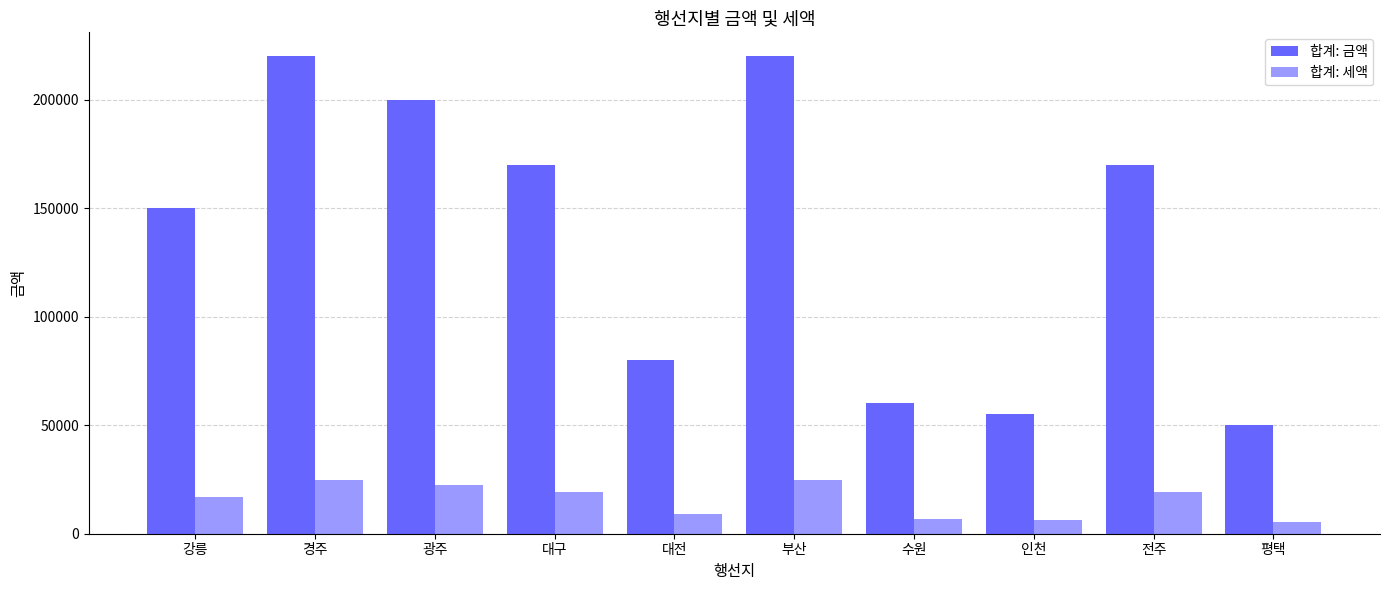

What is the average value of the 합계: 세액 series?

15469